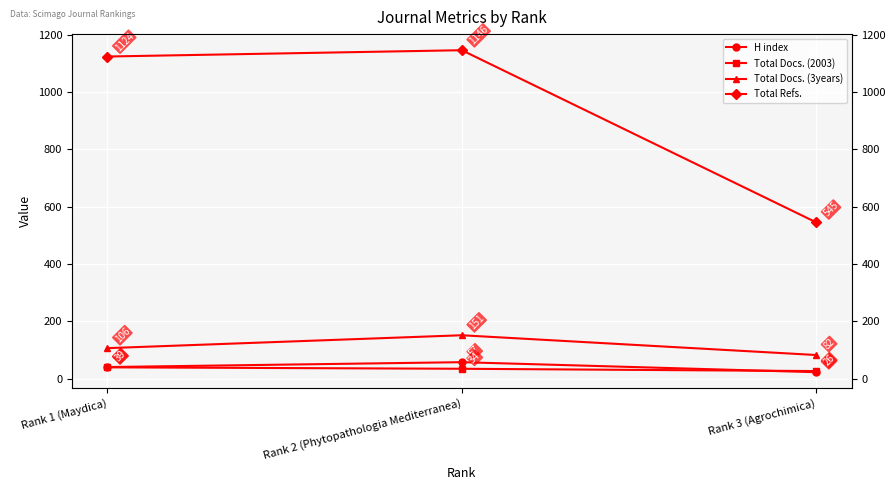

Reading right to left, transcribe all the data shown in this chart.

H index: 22	57	40
Total Docs. (2003): 26	34	39
Total Docs. (3years): 82	151	106
Total Refs.: 545	1146	1124